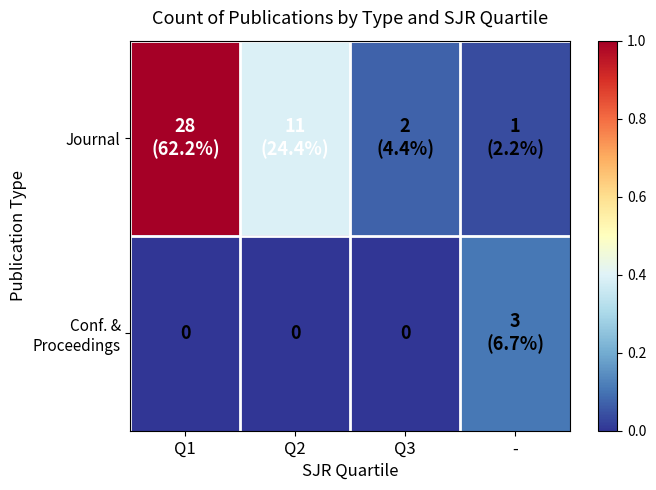

Which series has the largest total across all categories?

Journal